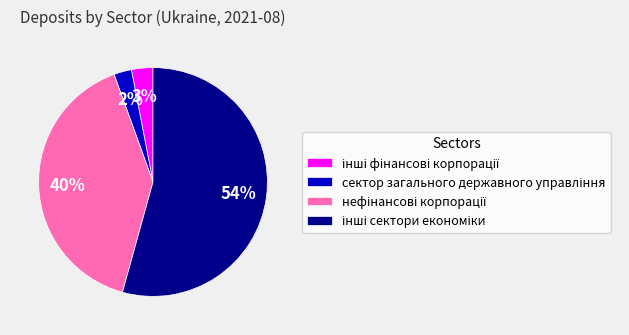

To the nearest percent, what is the average slice percentage?

25%